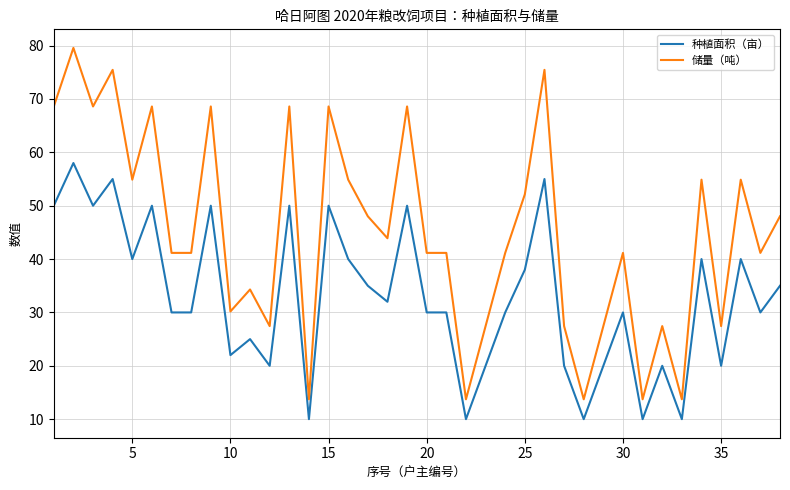

How many distinct data groups are displayed?

2